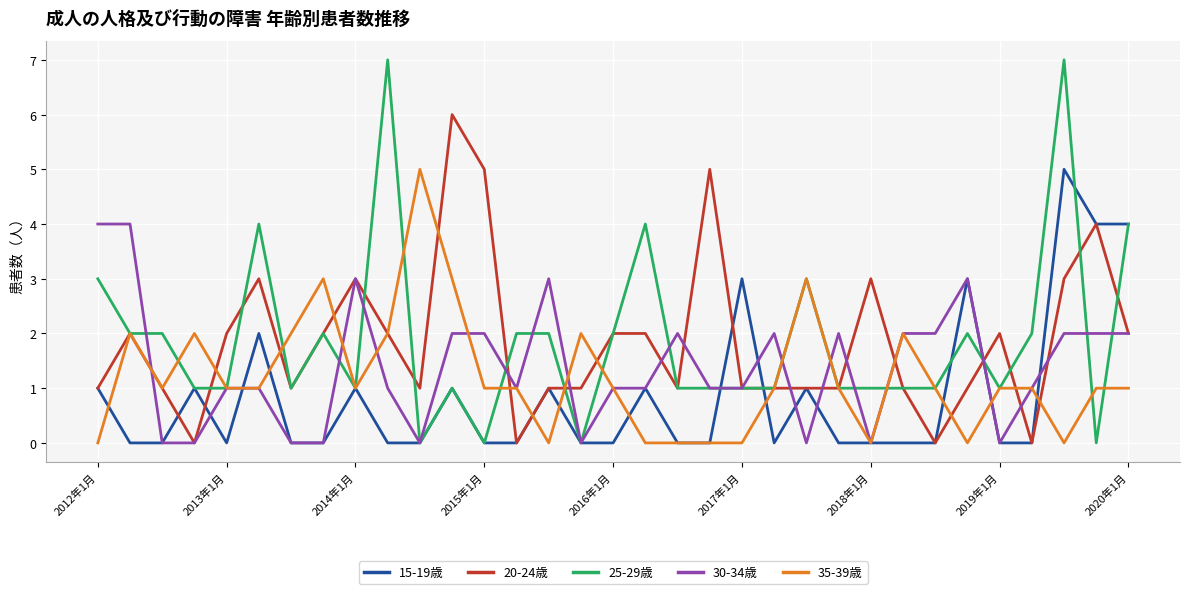

What is the greatest value displayed?

7